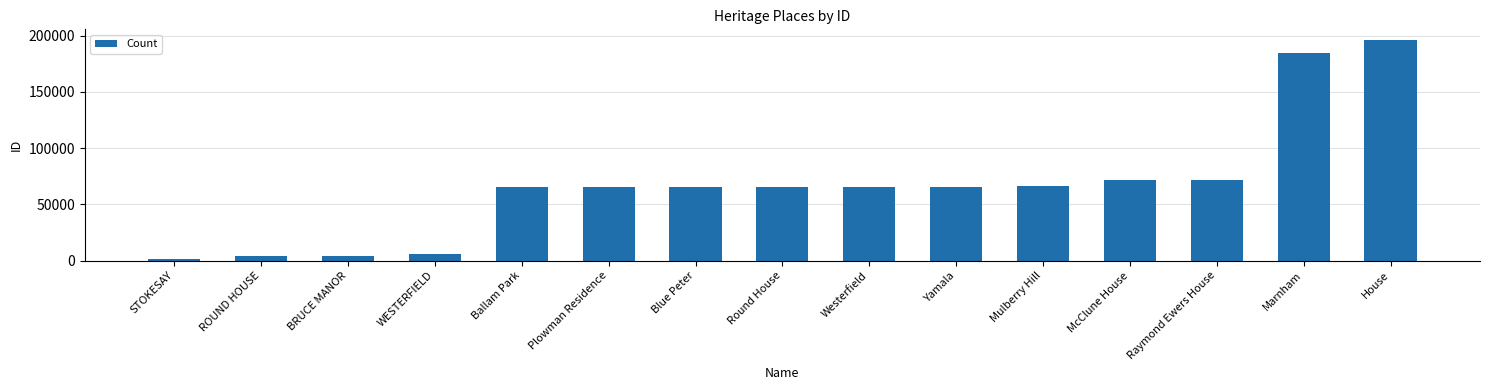

How many bars are there in total?

15